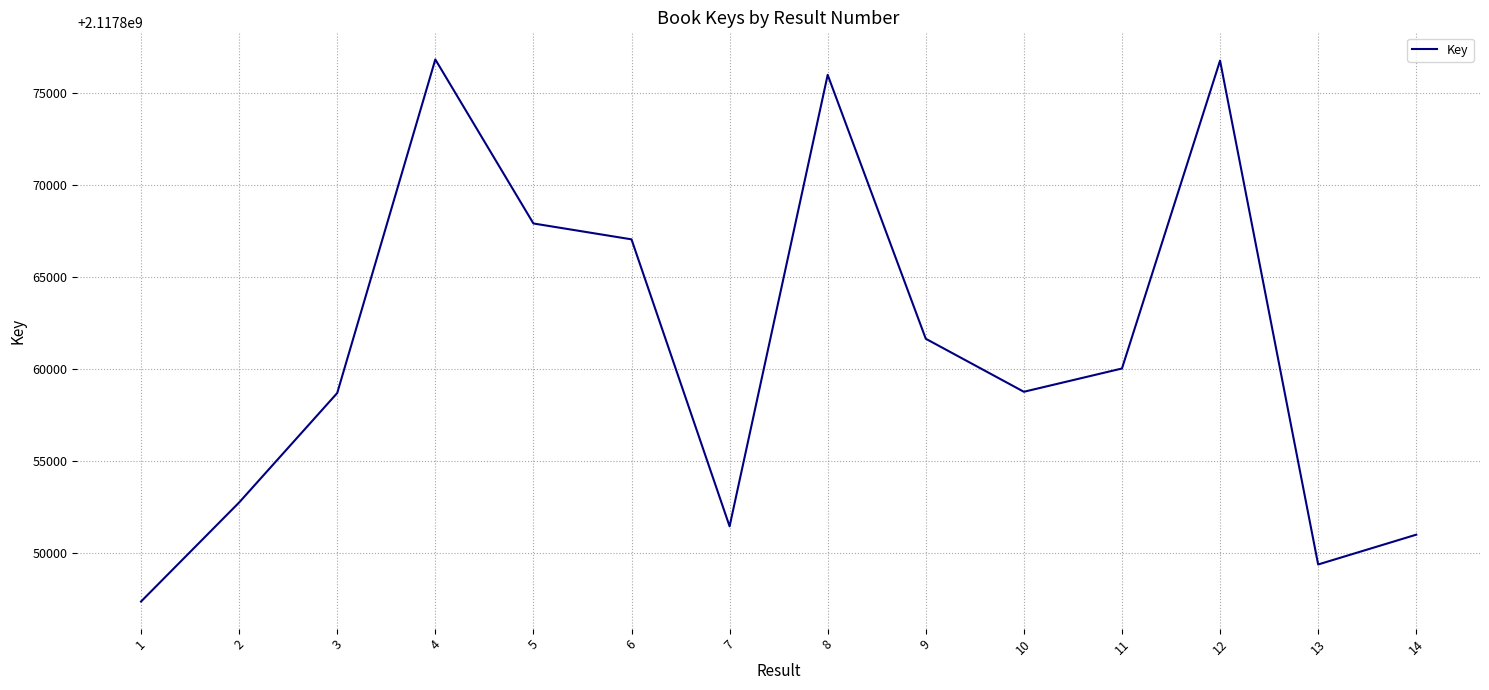

What is the sum of the values at 3 and 12?

4235735418